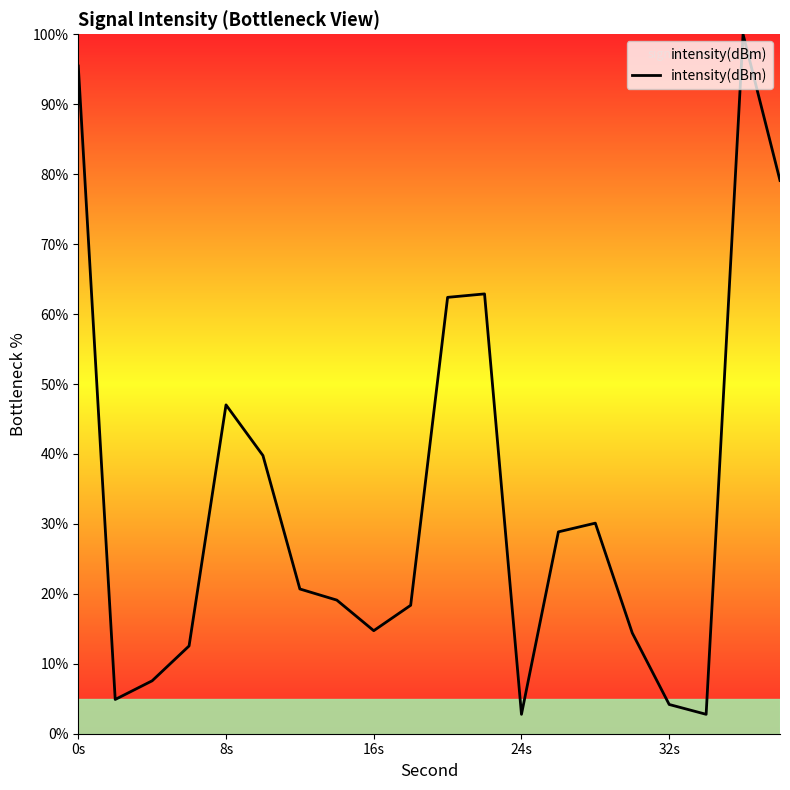

What is the difference between the maximum and minimum values?

97.2